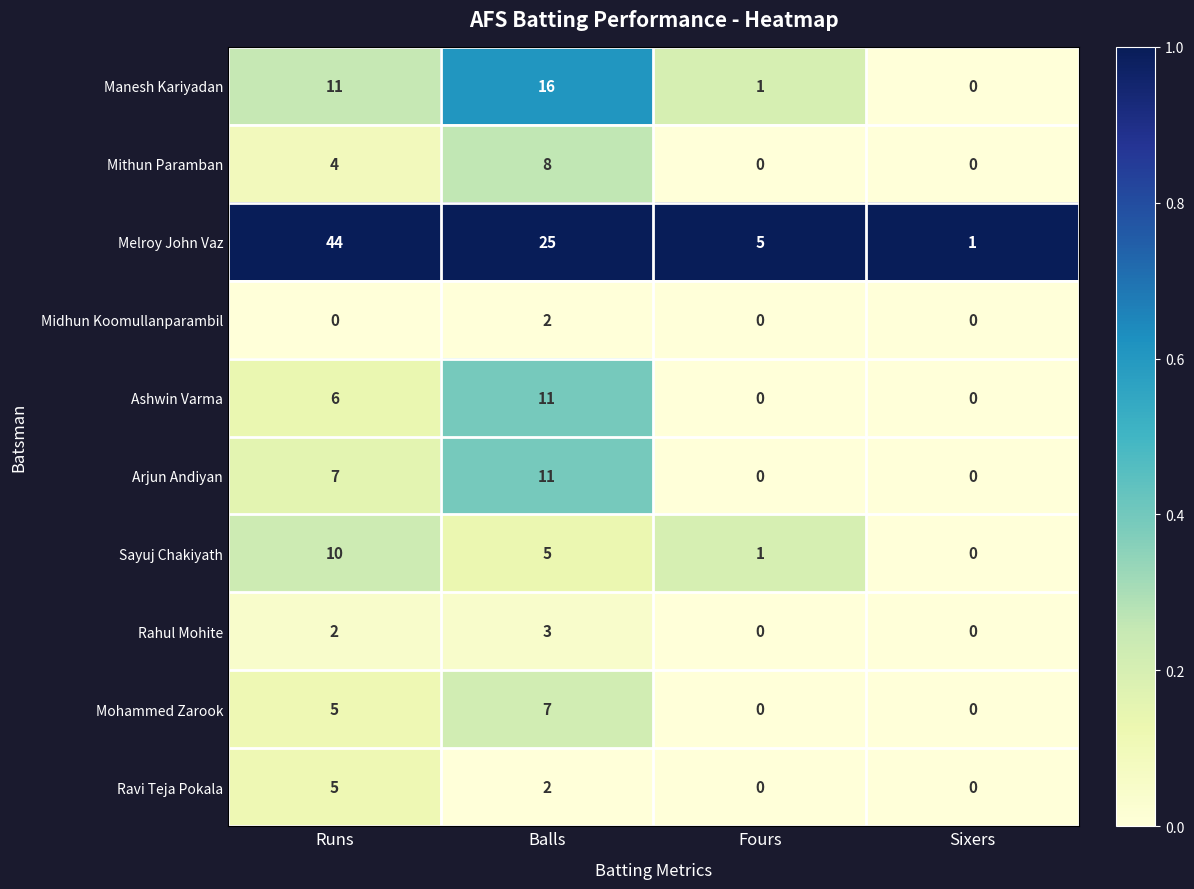

Is the value of Rahul Mohite at Runs greater than the value of Melroy John Vaz at Fours?

No